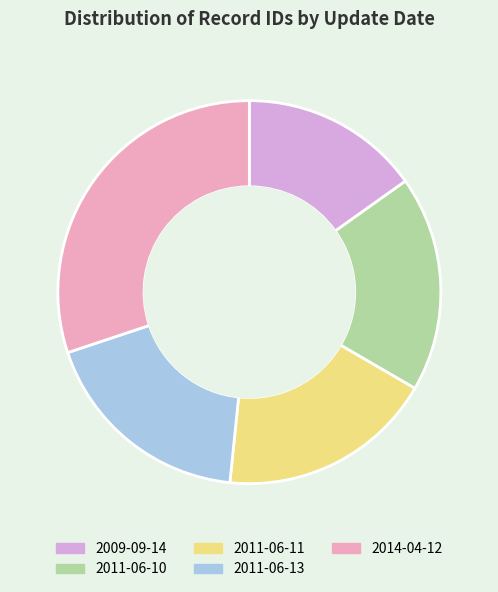

What is the largest slice in the pie chart?

2014-04-12